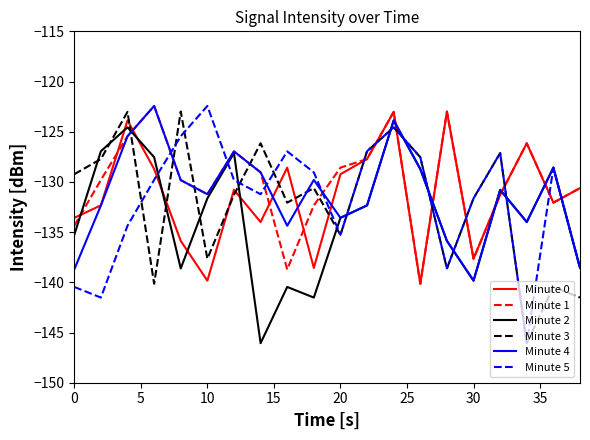

What is the average value of the Minute 0 series?

-131.4